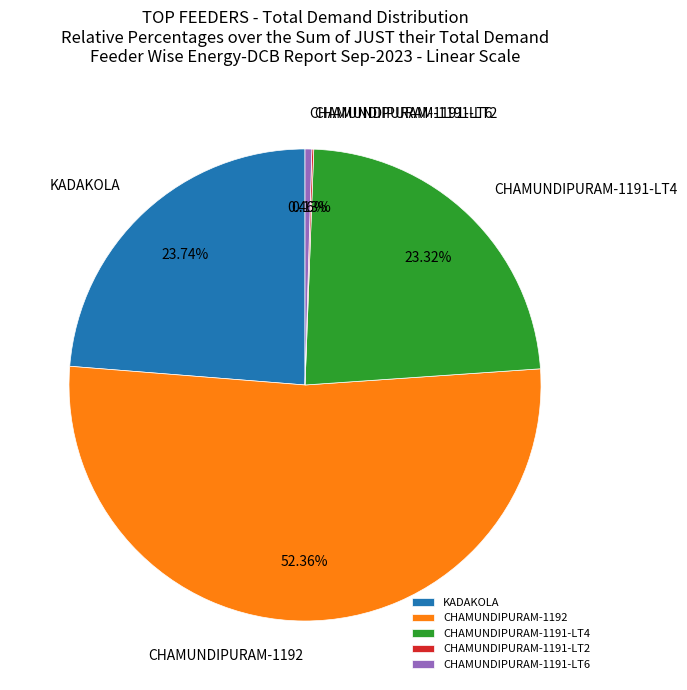

True or false: CHAMUNDIPURAM-1191-LT6 accounts for 0% of the total.

True